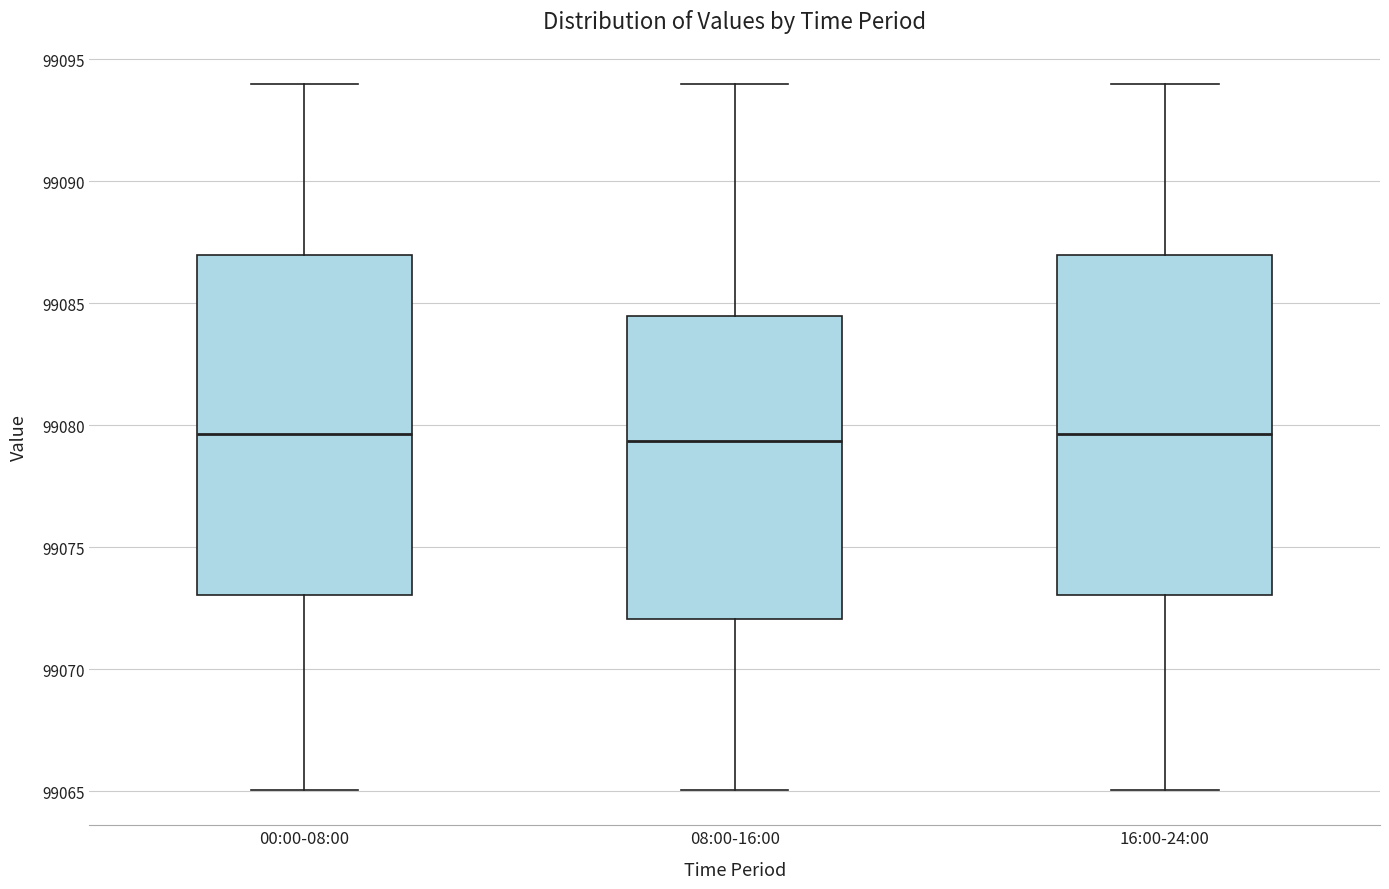

Reading left to right, read every box against the y-axis: the position of its median line, the range the box covers, and the ends of its whiskers. The values are not printed on the chart, so give them approximately, as read against the axis.

00:00-08:00: median 99079.5, box 99073.0 to 99087.0, whiskers 99065.0 to 99094.0
08:00-16:00: median 99079.5, box 99072.0 to 99084.5, whiskers 99065.0 to 99094.0
16:00-24:00: median 99079.5, box 99073.0 to 99087.0, whiskers 99065.0 to 99094.0